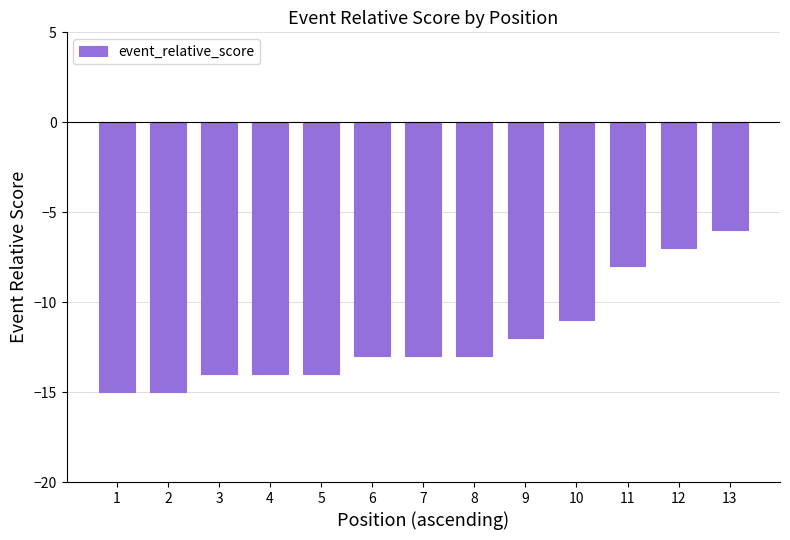

Reading right to left, transcribe all the data shown in this chart.

-6	-7	-8	-11	-12	-13	-13	-13	-14	-14	-14	-15	-15